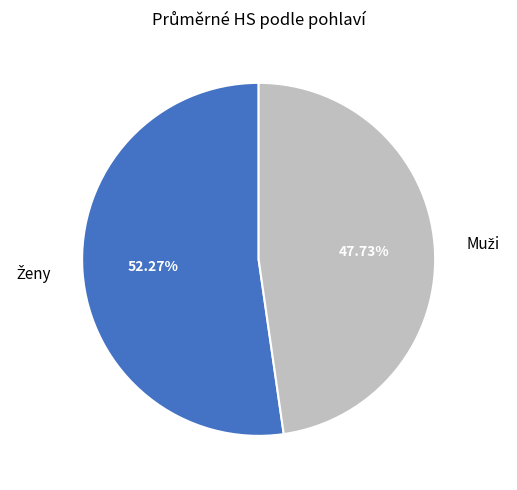

Is there any slice that represents more than half of the pie?

Yes